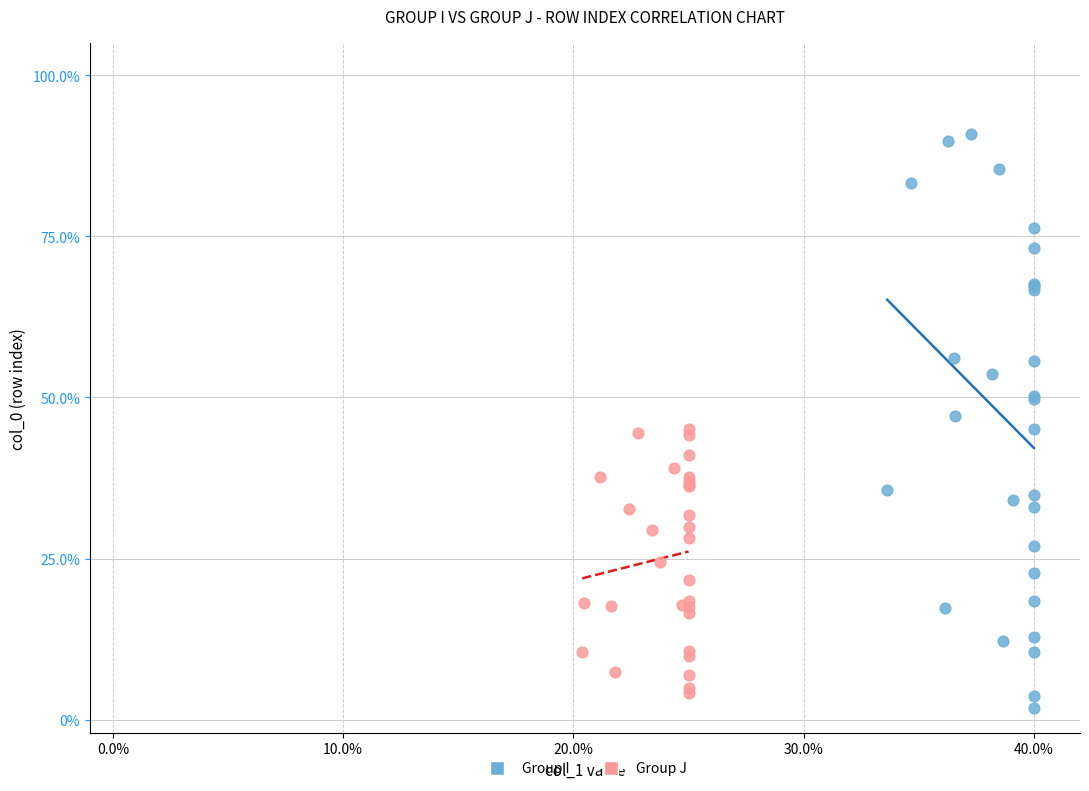

Which series reaches the minimum Y coordinate?

Group I